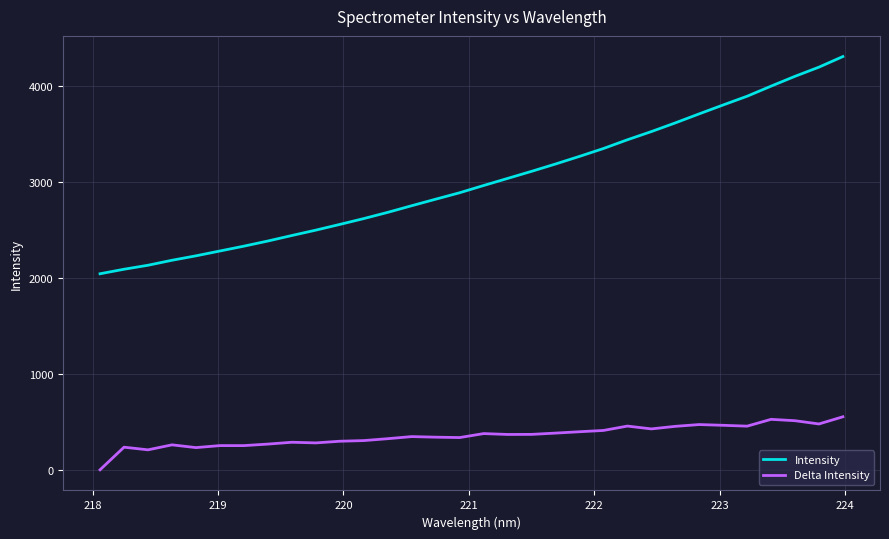

What is the difference between the maximum and minimum values in the Delta Intensity series?

552.2